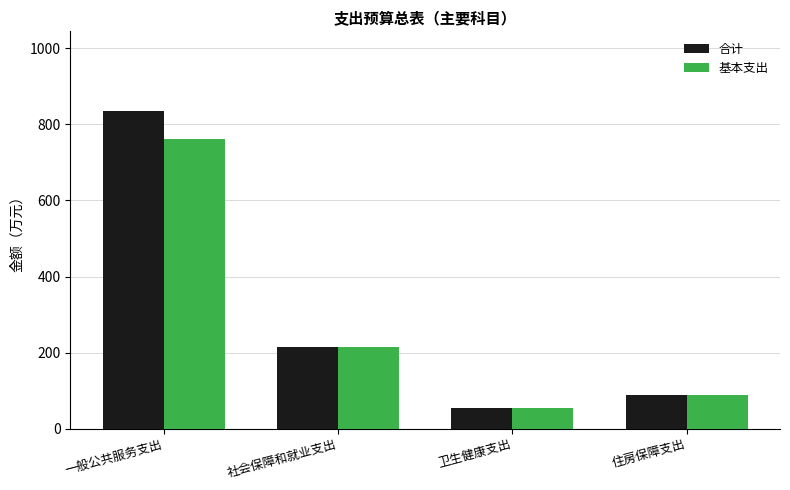

Rank the categories by 基本支出 value from lowest to highest.

卫生健康支出, 住房保障支出, 社会保障和就业支出, 一般公共服务支出